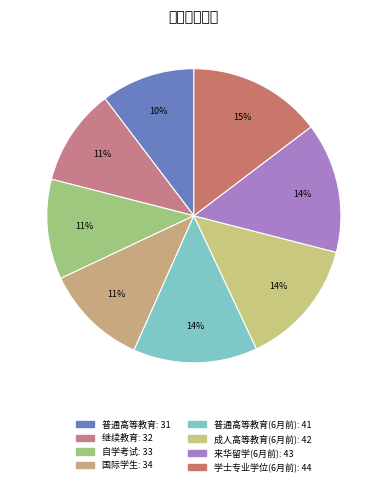

To the nearest percent, what is the average slice percentage?

12%